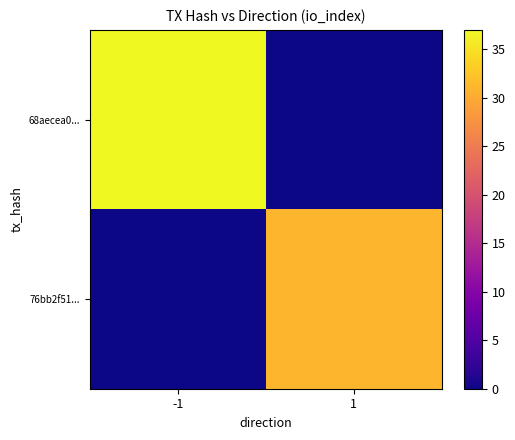

Reading left to right, extract all data points from this chart.

68aecea0...: -1=37	1=0
76bb2f51...: -1=0	1=31